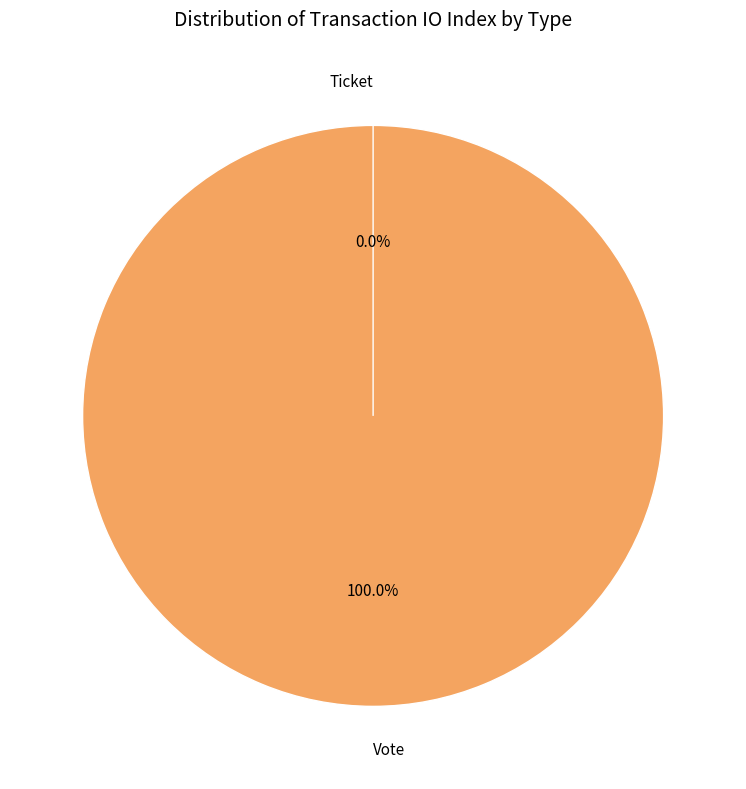

What is the change in value from Vote to Ticket?

-1